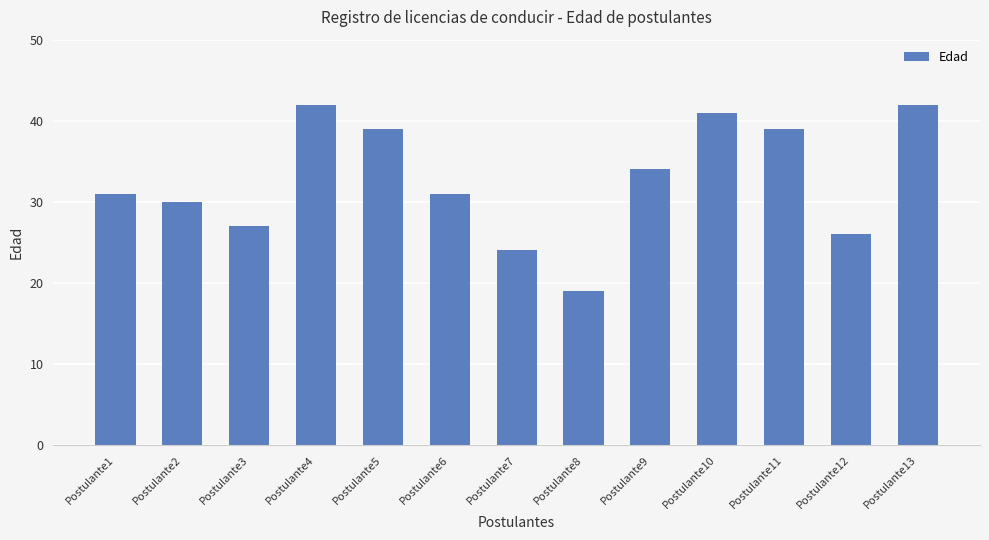

What is the difference between the values at Postulante2 and Postulante7?

6